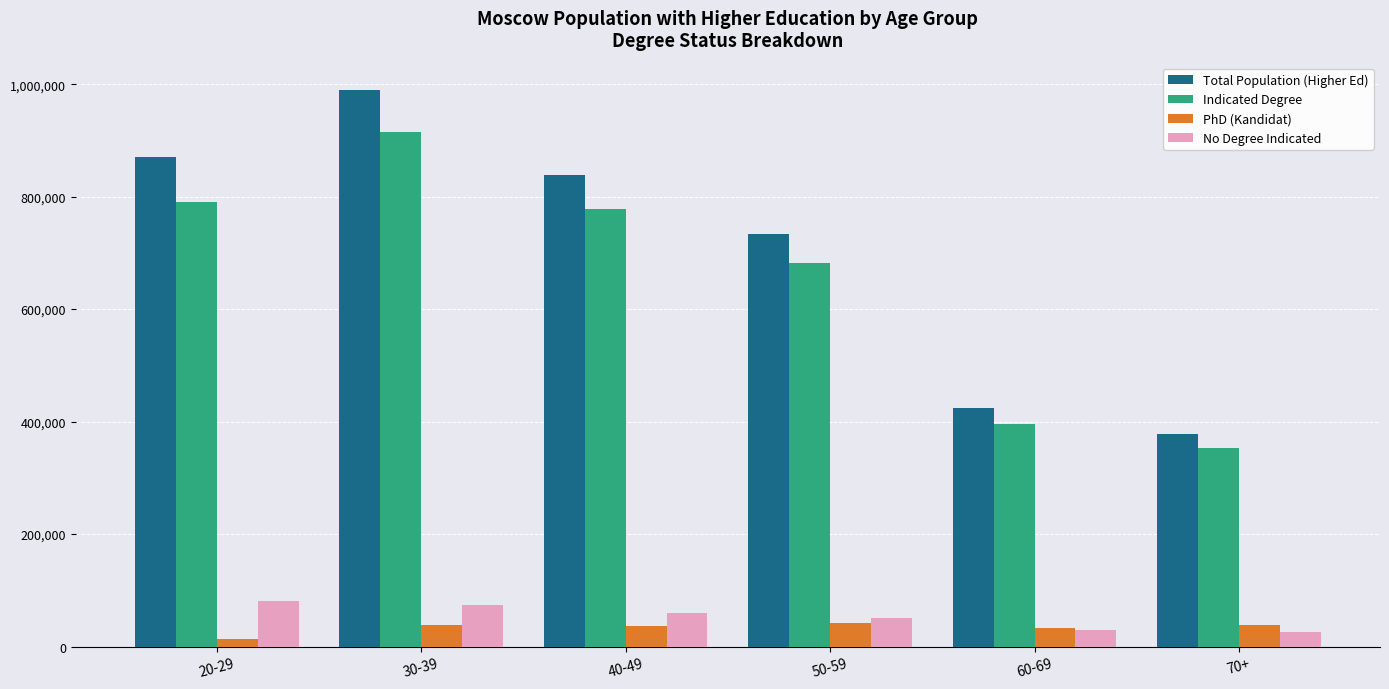

The PhD (Kandidat) series shows 36604 at 40-49. True or false?

True